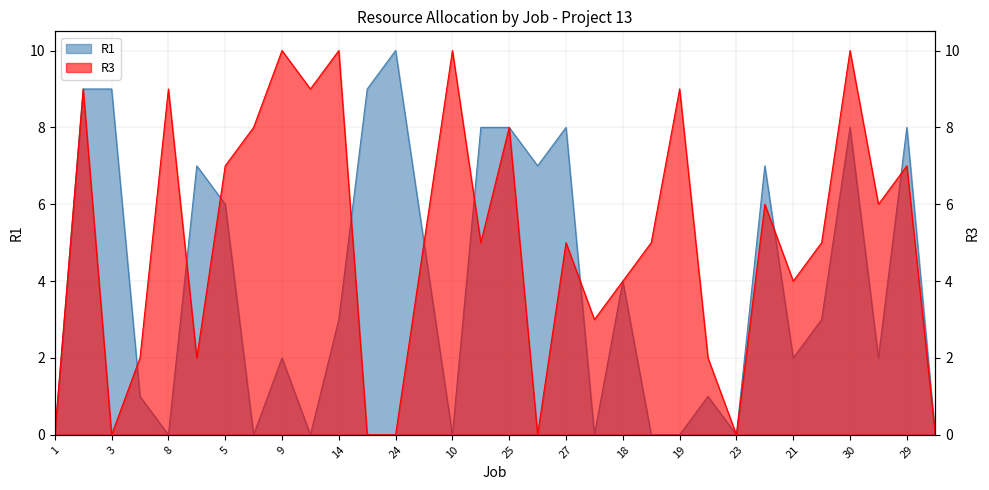

What is the spread (max minus min) of values at 19?

9